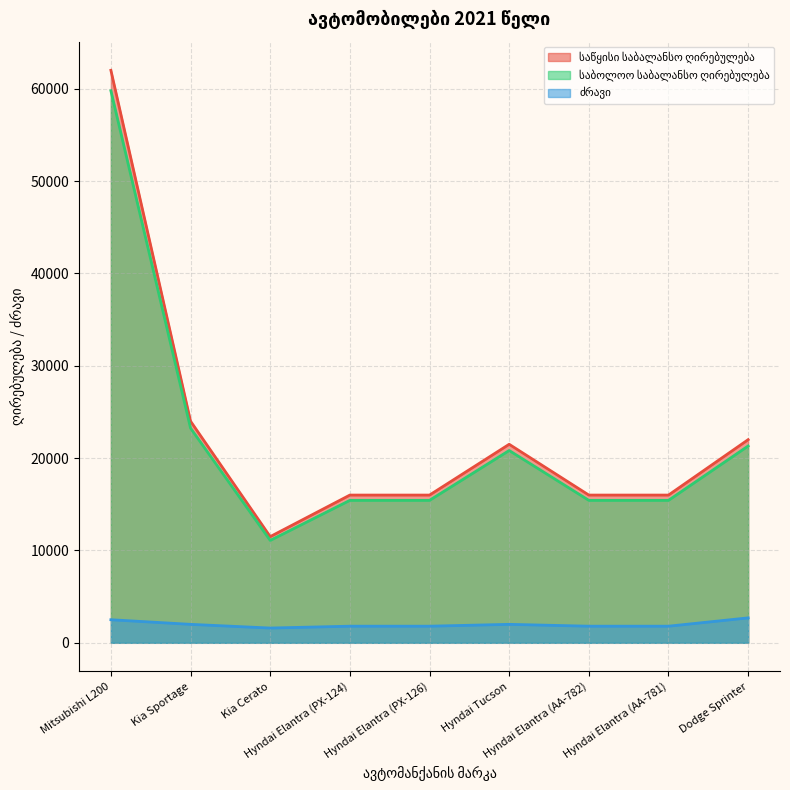

The value of საბოლოო საბალანსო ღირებულება at Kia Sportage is 14653. True or false?

False